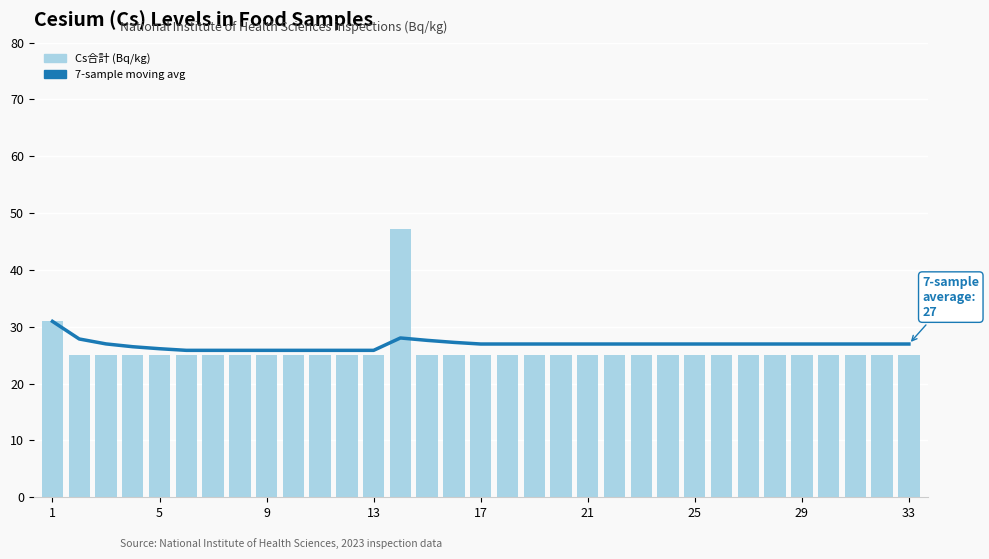

Which has a higher value, 13 or 13?

13